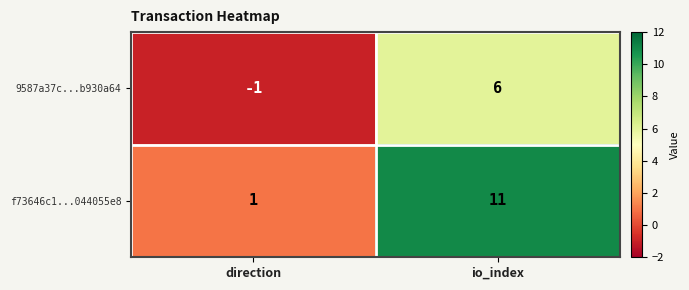

At which label is f73646c1...044055e8 closest to 6?

direction